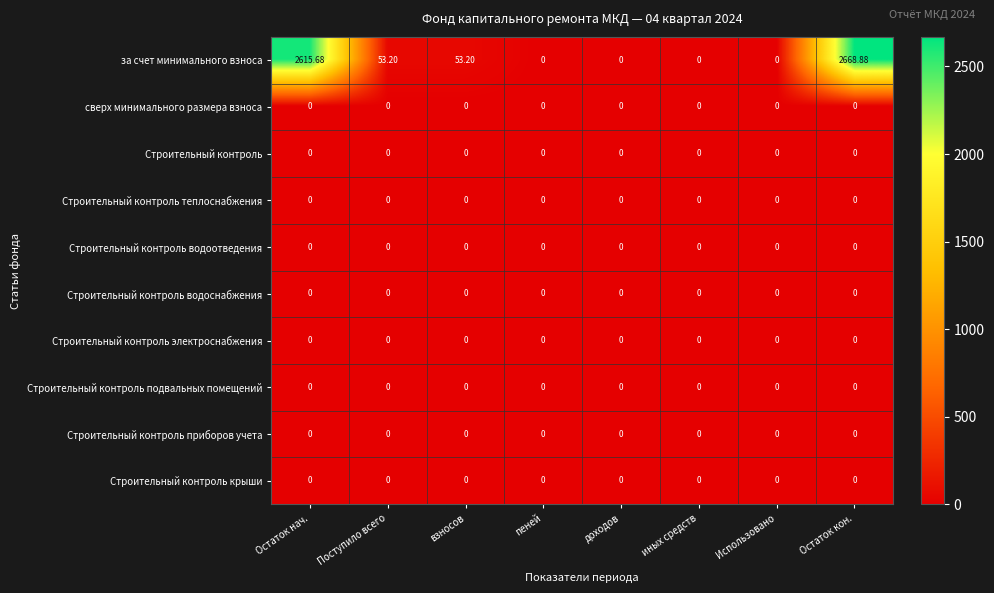

Which series changed the most between Поступило всего and Использовано?

за счет минимального взноса